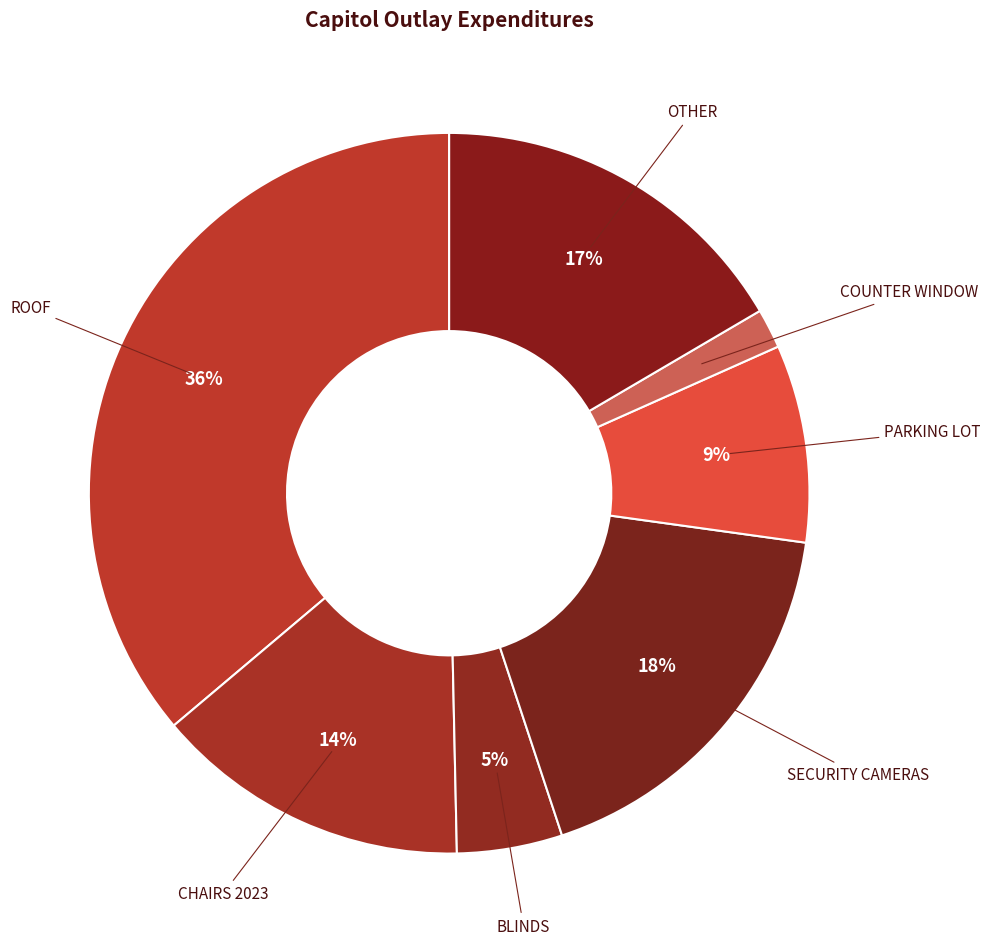

To the nearest percent, what is the difference between the largest and smallest slice percentages?

34%